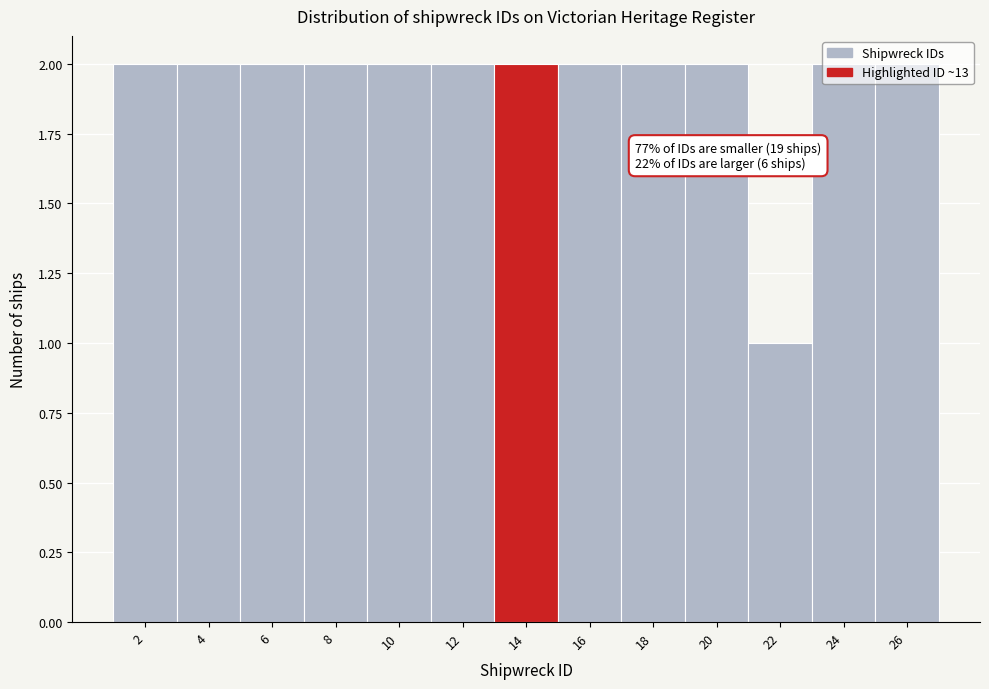

Approximately how many times larger is the value at 24 compared to 26?

1.0